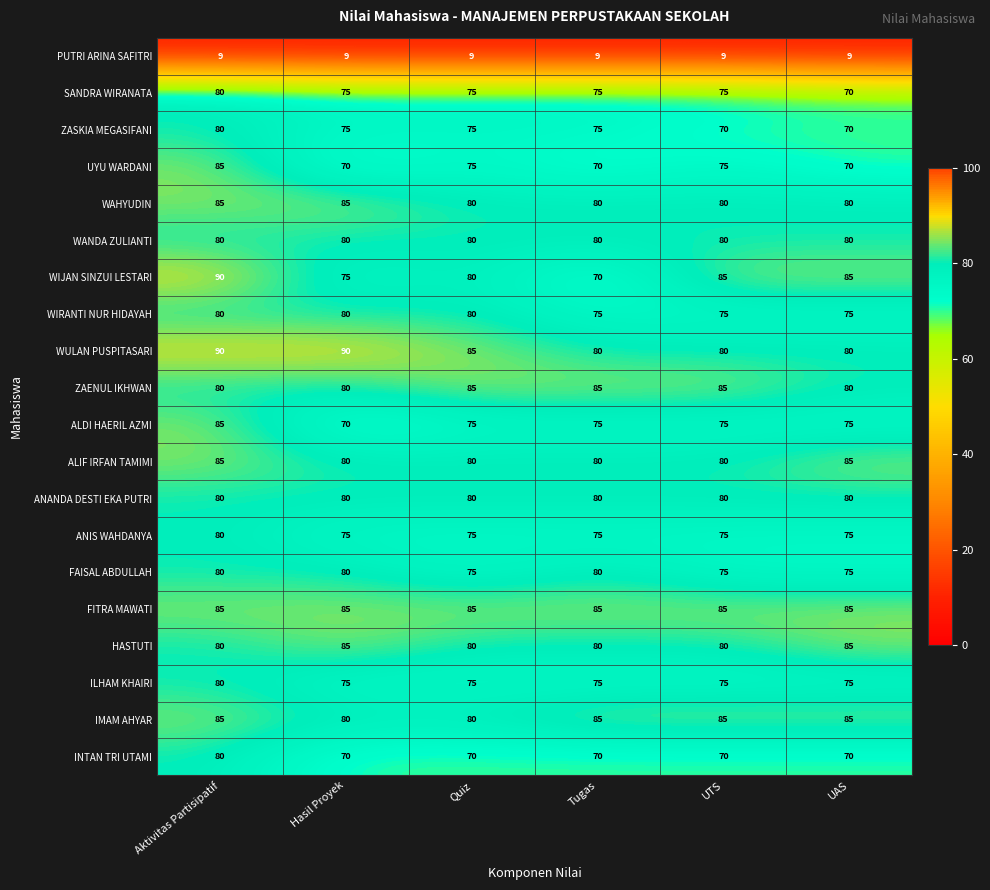

What value does the ZASKIA MEGASIFANI series have at Quiz, to the nearest 10?

80